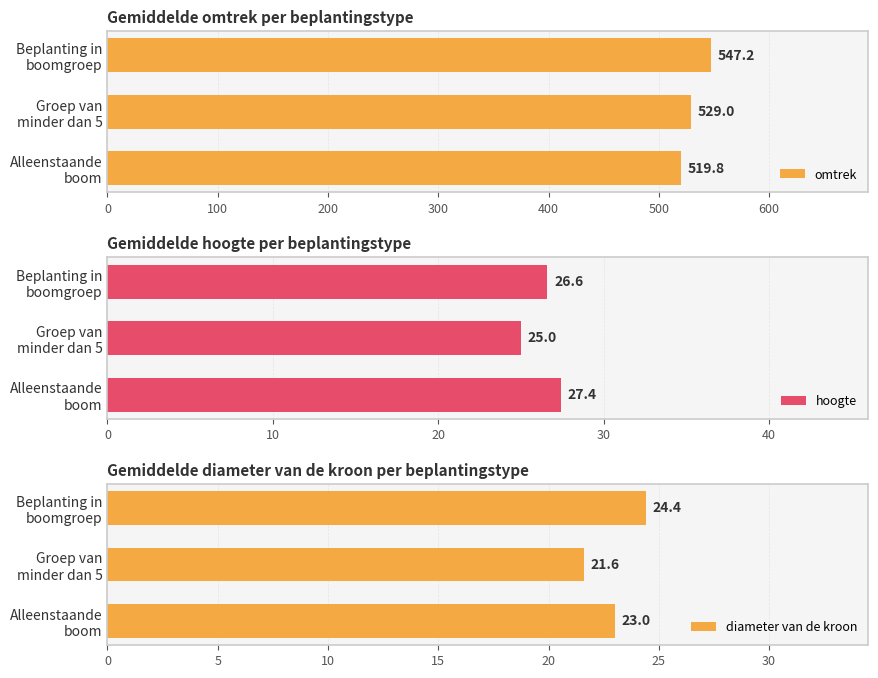

What is the lowest value of the hoogte series?

25.0